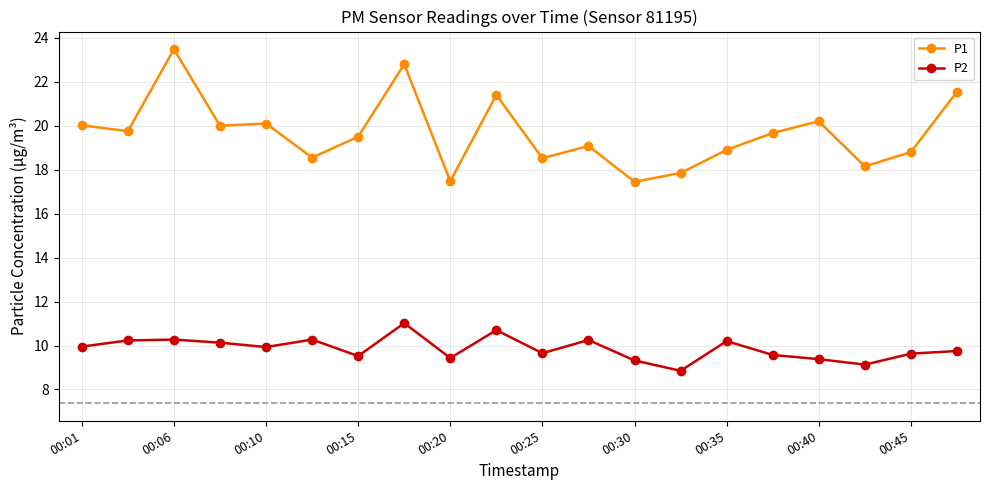

True or false: P1 has more than 2 points higher than both neighbors.

True